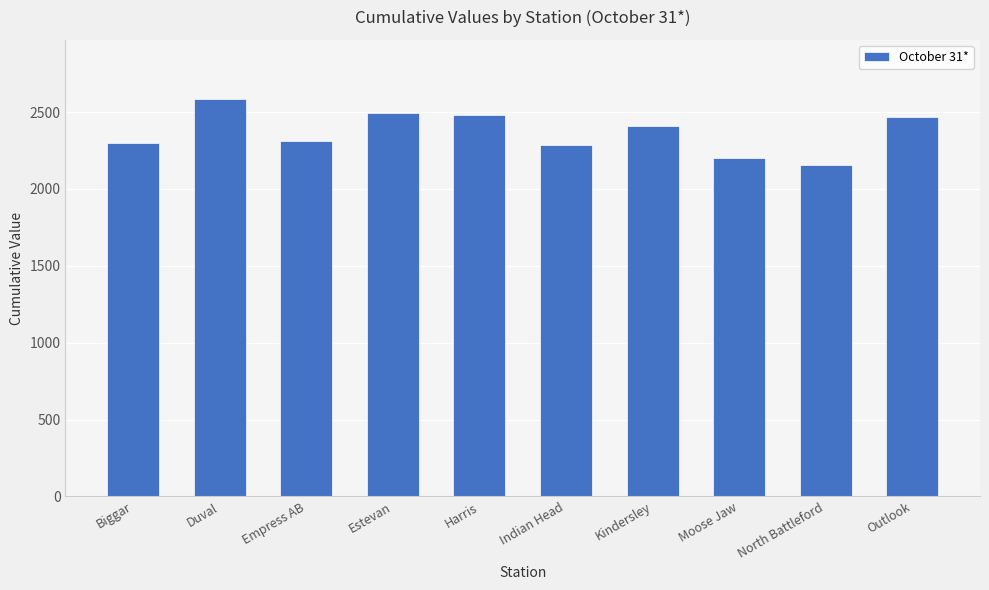

What is the sum of all values?

23694.1